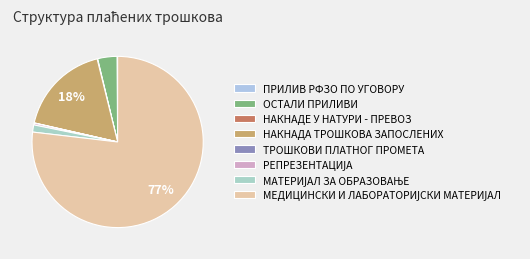

Is it true that МЕДИЦИНСКИ И ЛАБОРАТОРИЈСКИ МАТЕРИЈАЛ is 77% of the pie?

True